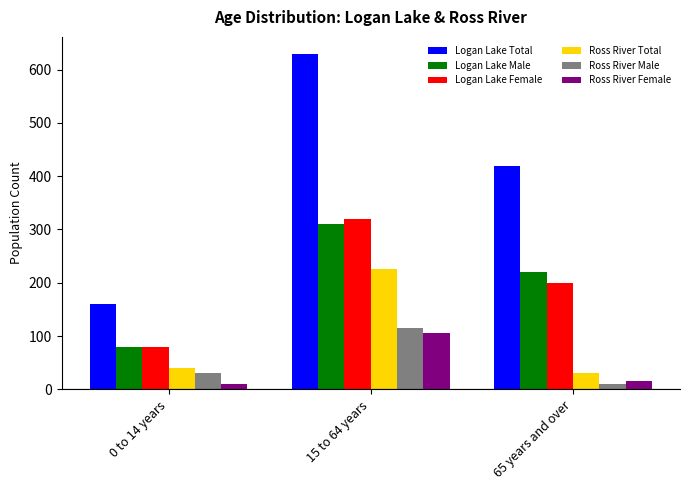

Is it true that Logan Lake Total equals 645 at 65 years and over?

False